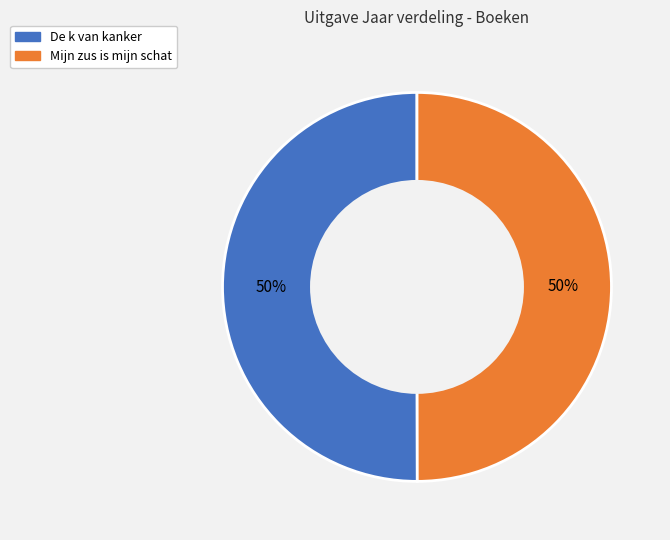

True or false: De k van kanker accounts for 50% of the total.

True